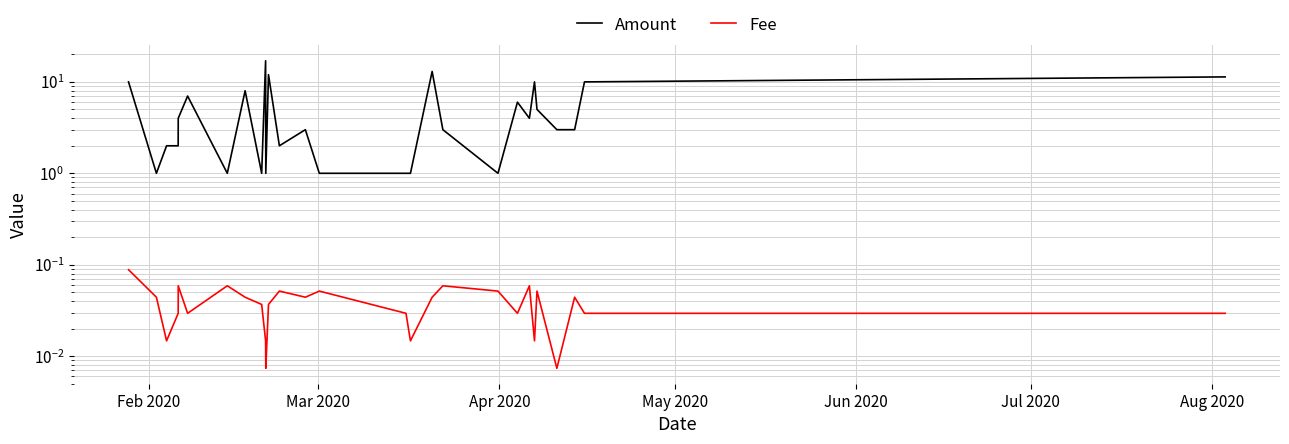

Which series has the largest range (max minus min)?

Amount